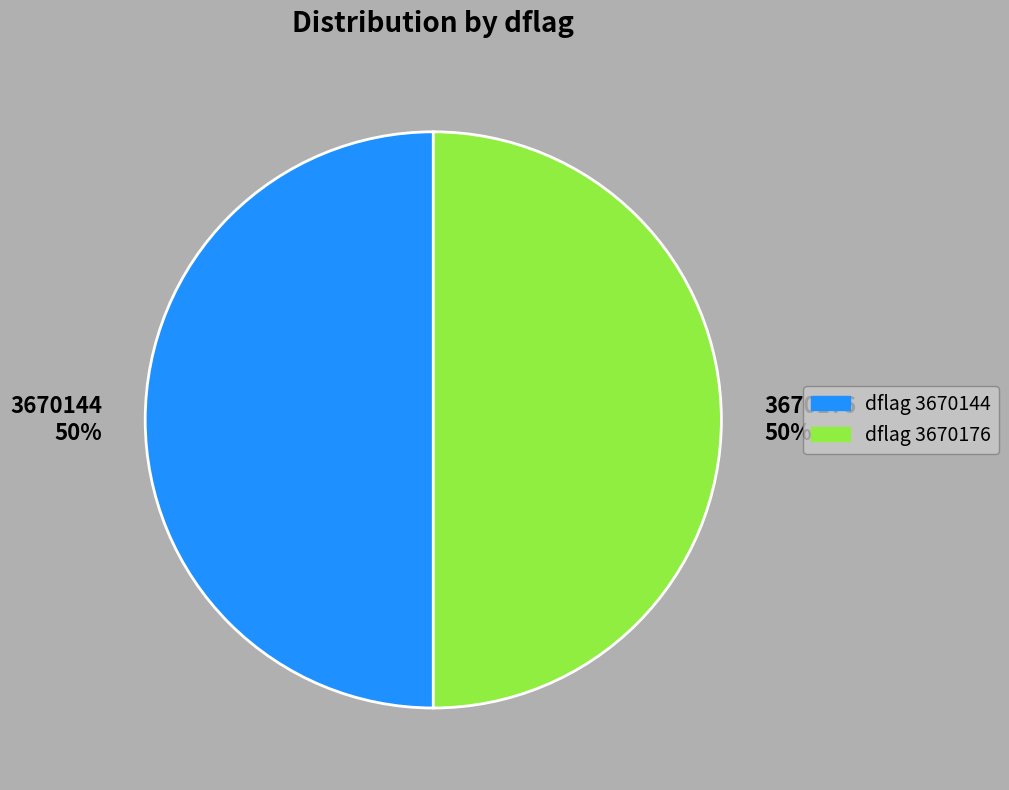

To the nearest percent, what is the average slice percentage?

50%